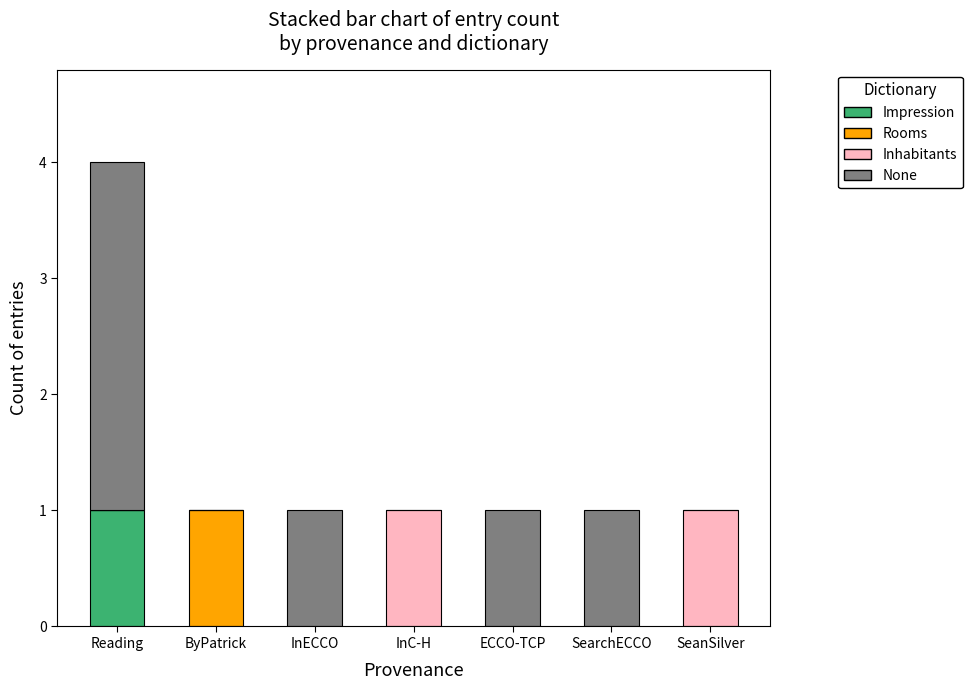

At which category is the sum across all series the highest?

Reading